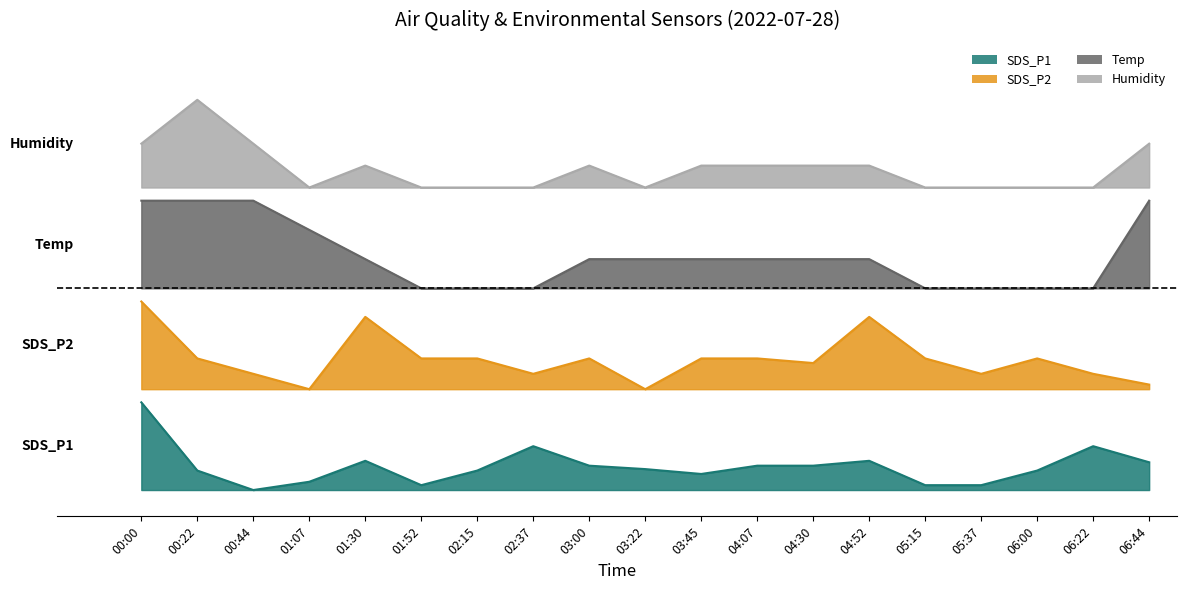

Rank the series by their average value, from lowest to highest.

SDS_P1, SDS_P2, Temp, Humidity